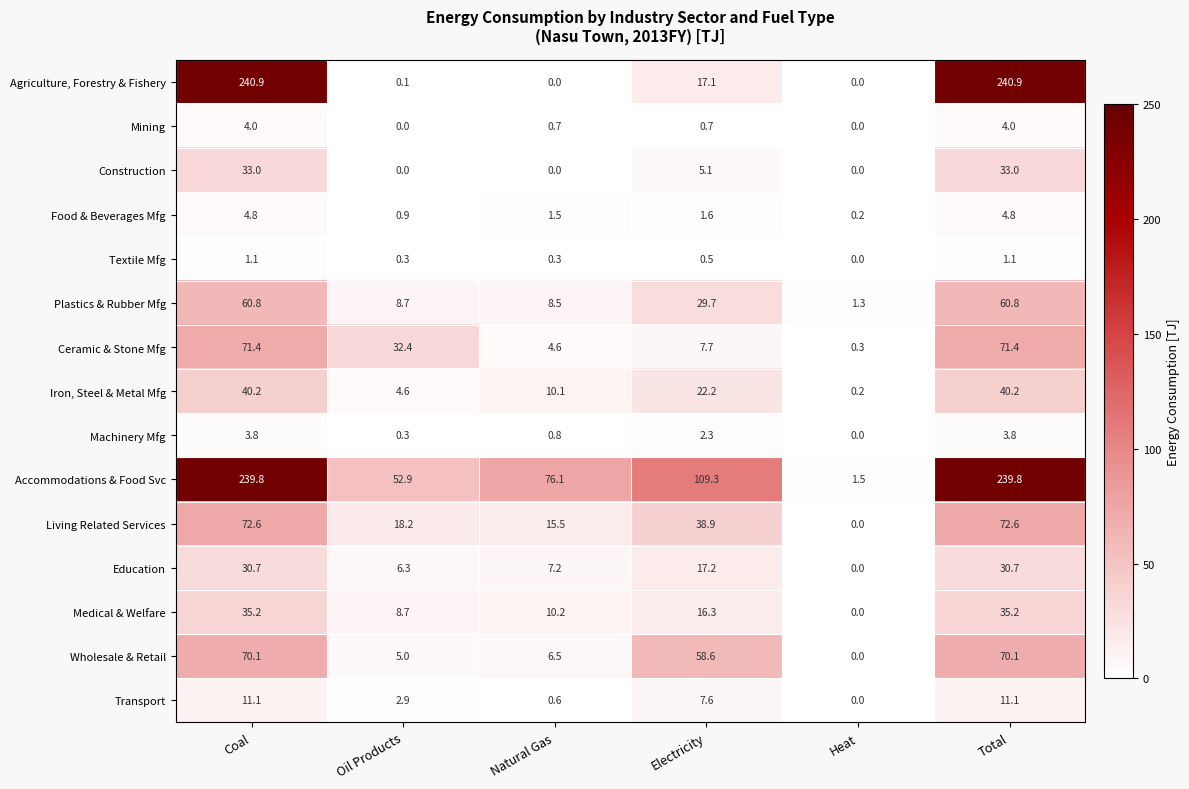

Which series has the widest spread of values?

Agriculture, Forestry & Fishery